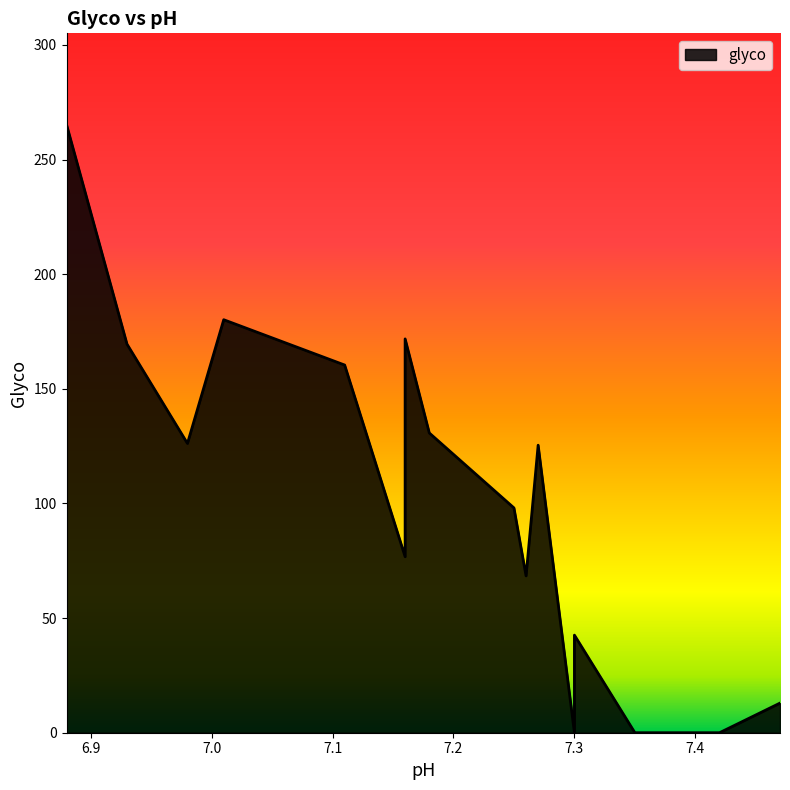

What is the difference between the second highest and second lowest values?

180.1